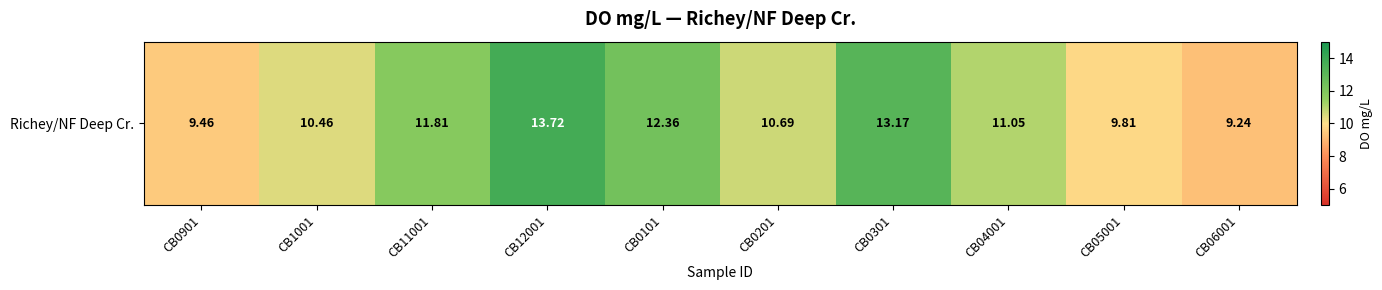

Which has a higher value, CB0101 or CB05001?

CB0101